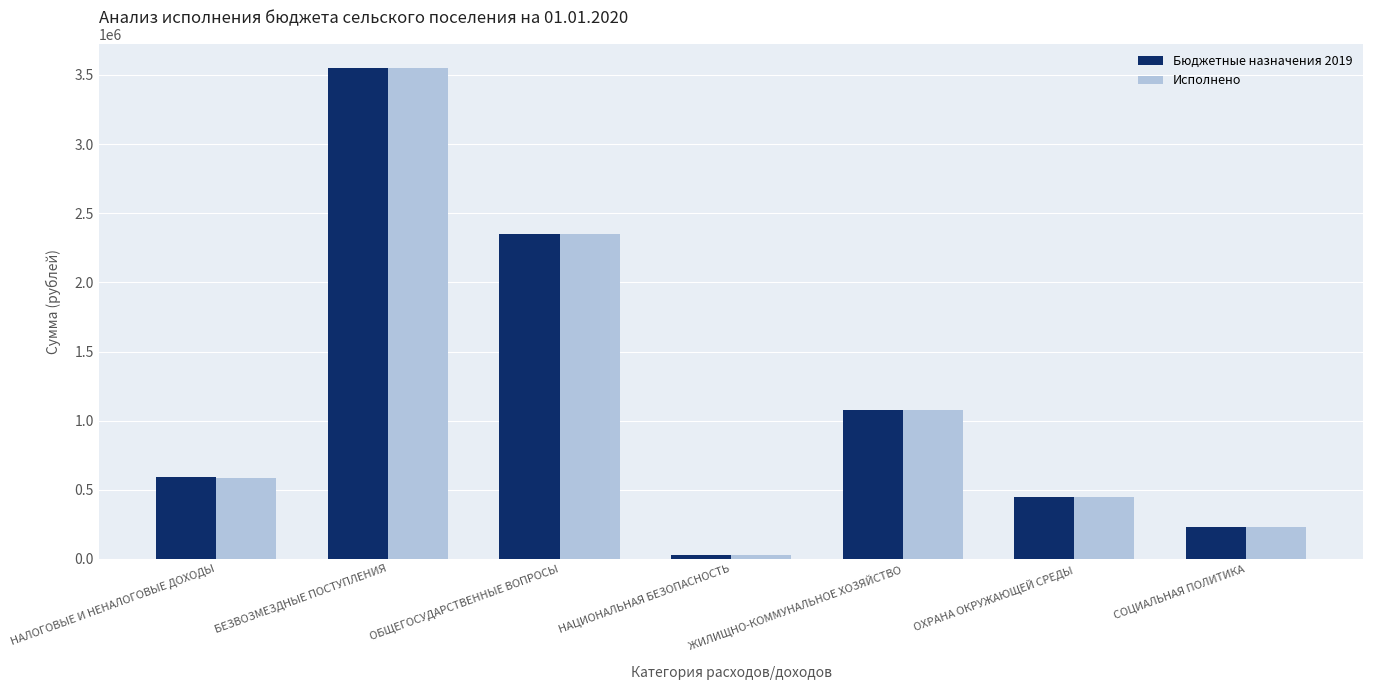

What is the average value of the Исполнено series?

1181480.3